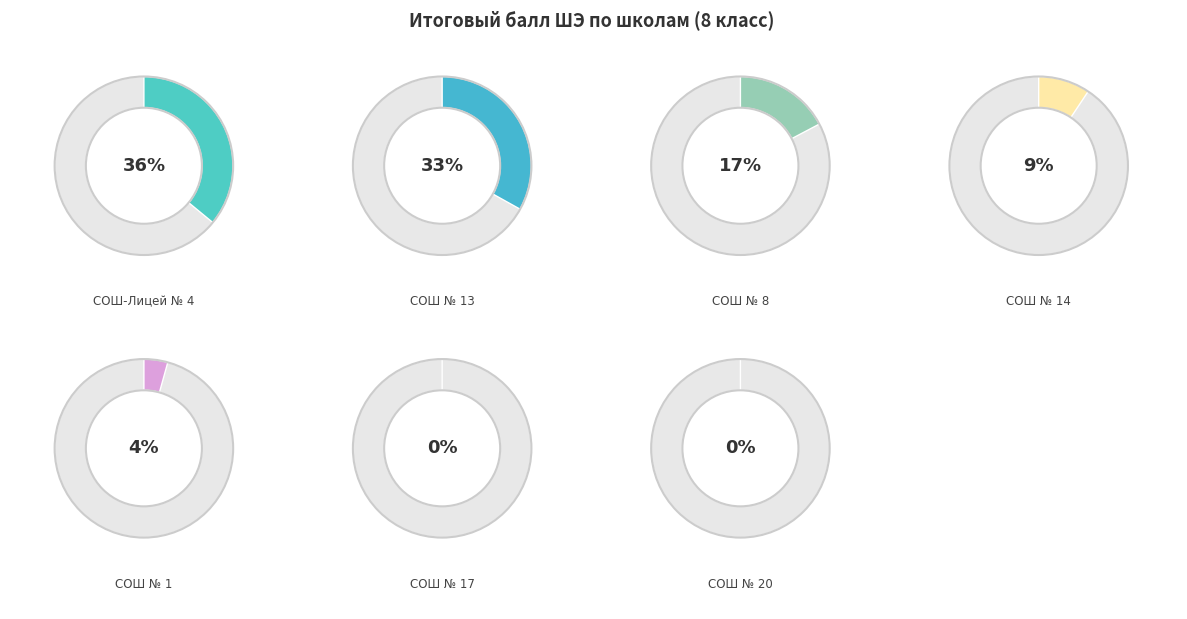

Is СОШ № 17 the majority of the pie?

No